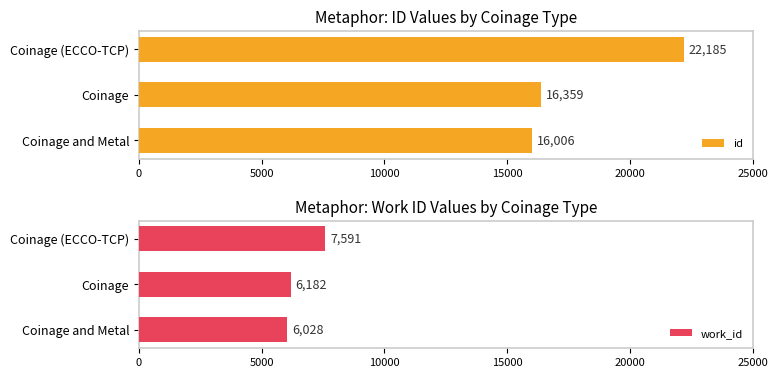

At which label does id reach its peak?

Coinage (ECCO-TCP)